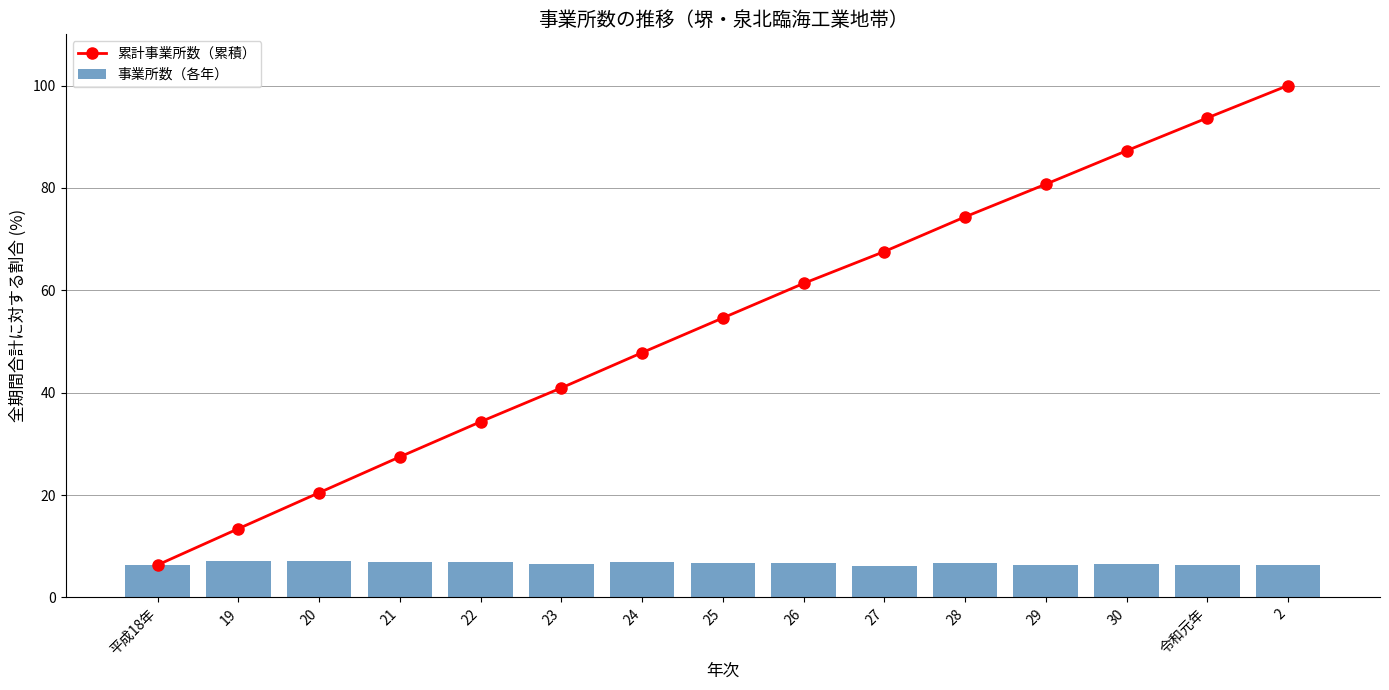

Rank the categories by 事業所数（各年） value from highest to lowest.

19, 20, 21, 24, 22, 25, 28, 26, 23, 30, 令和元年, 29, 平成18年, 2, 27